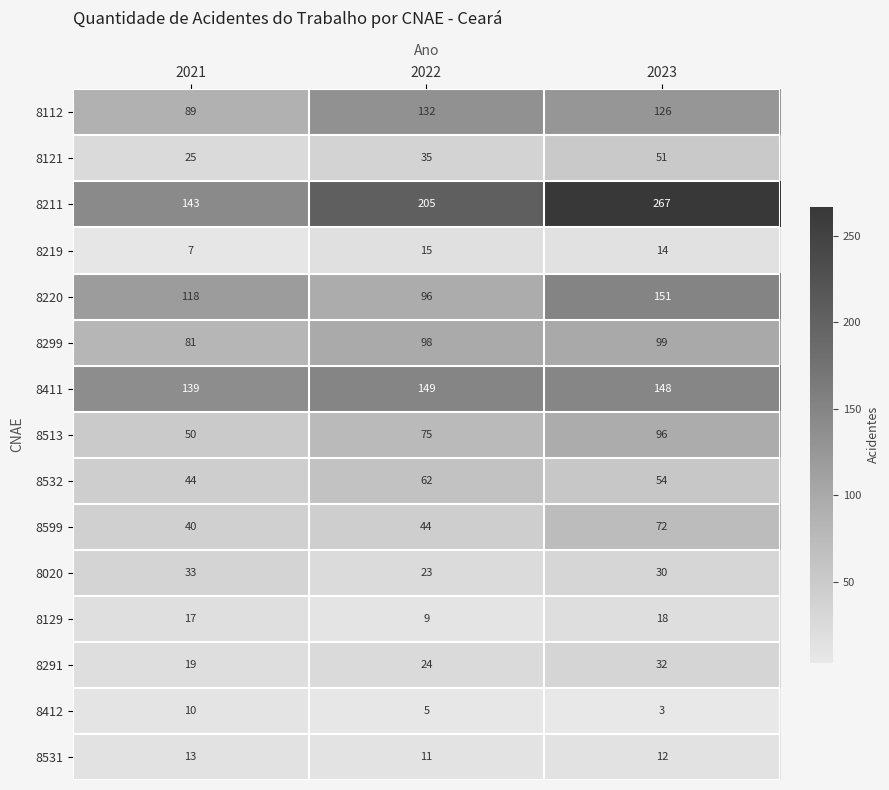

How many distinct data groups are displayed?

15